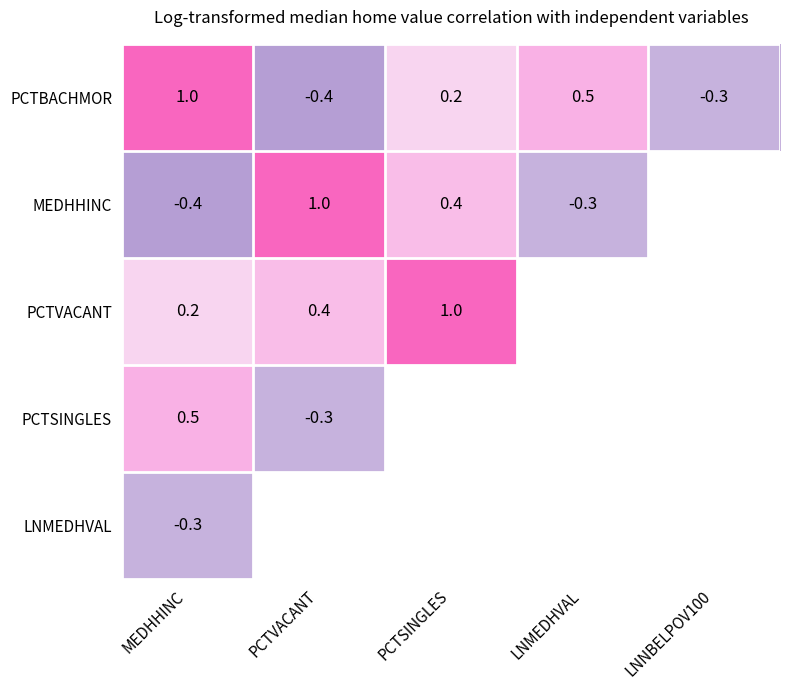

Read the PCTBACHMOR value at MEDHHINC.

1.0